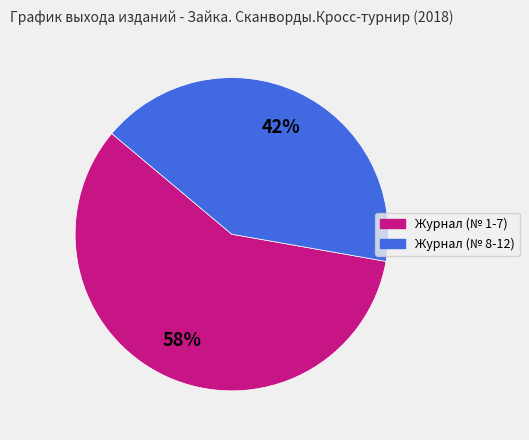

Do Журнал (№ 1-7) and Журнал (№ 8-12) together represent more than half of the pie?

Yes